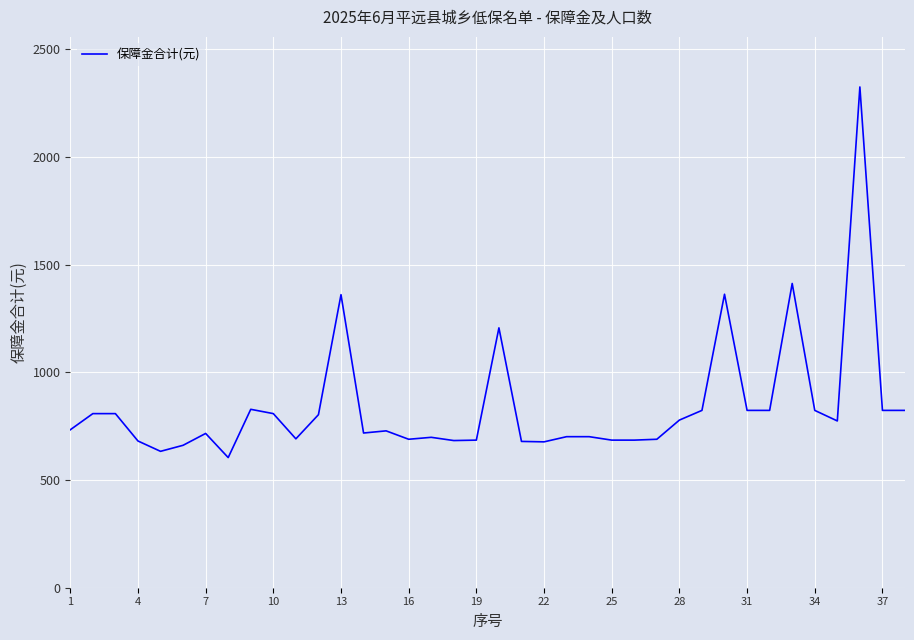

What is the lowest value of the 保障金合计(元) series?

604